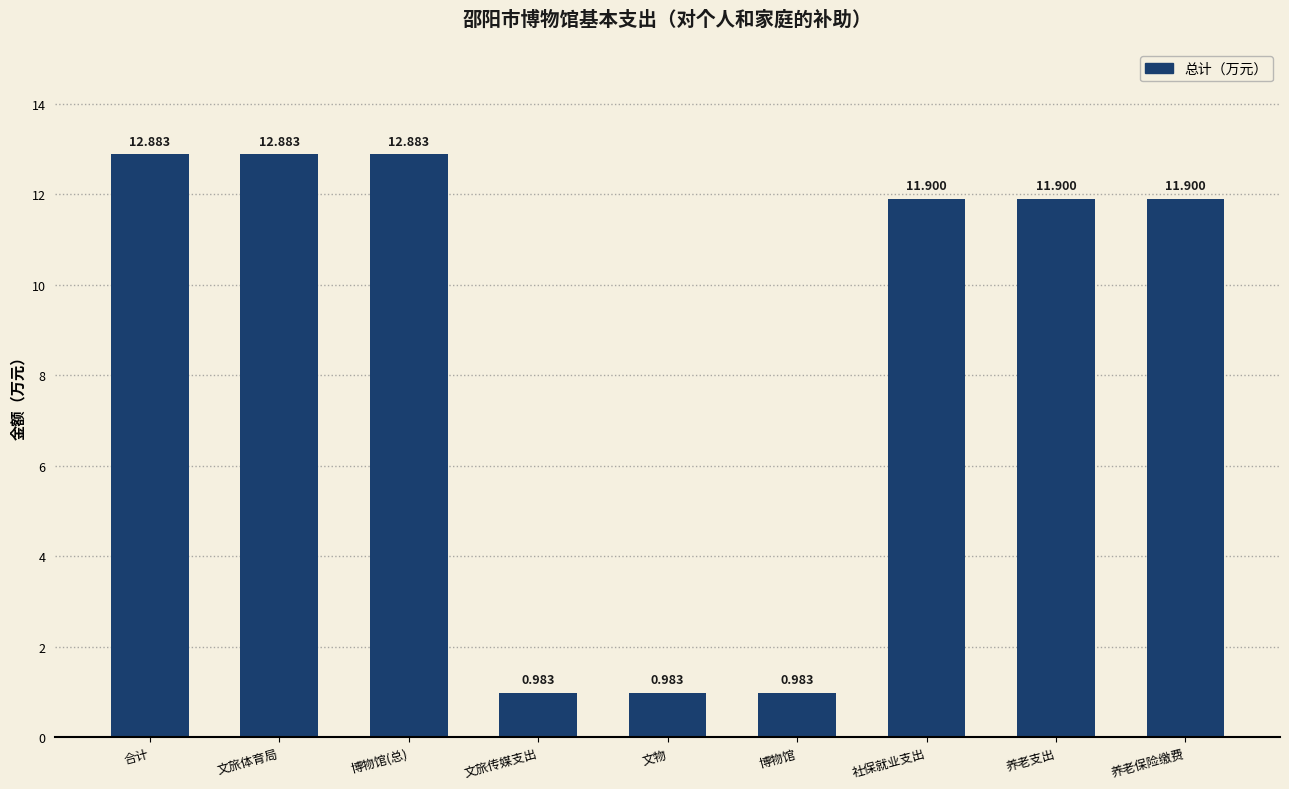

At which label does the data first exceed 11?

合计